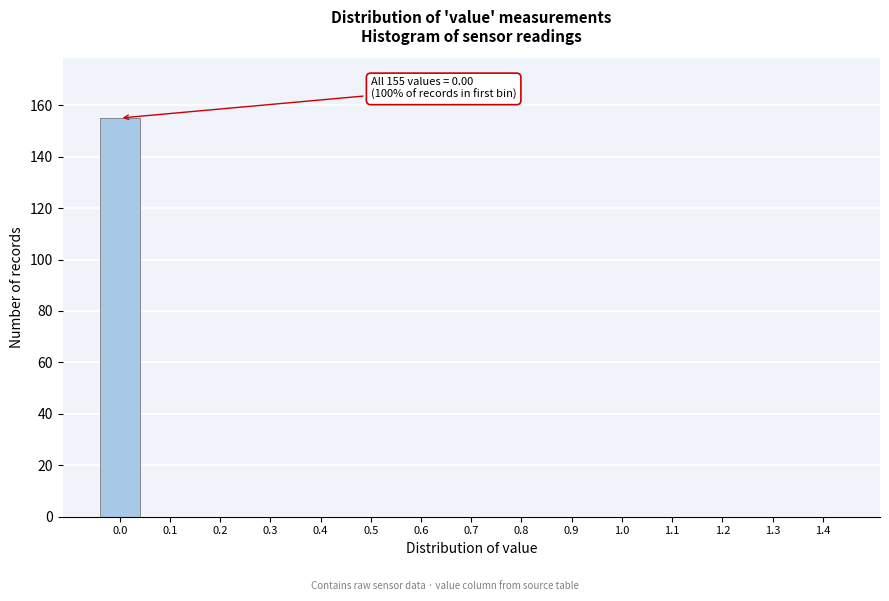

Reading left to right, transcribe all the data shown in this chart.

0.0=155	0.1=0	0.2=0	0.3=0	0.4=0	0.5=0	0.6=0	0.7=0	0.8=0	0.9=0	1.0=0	1.1=0	1.2=0	1.3=0	1.4=0